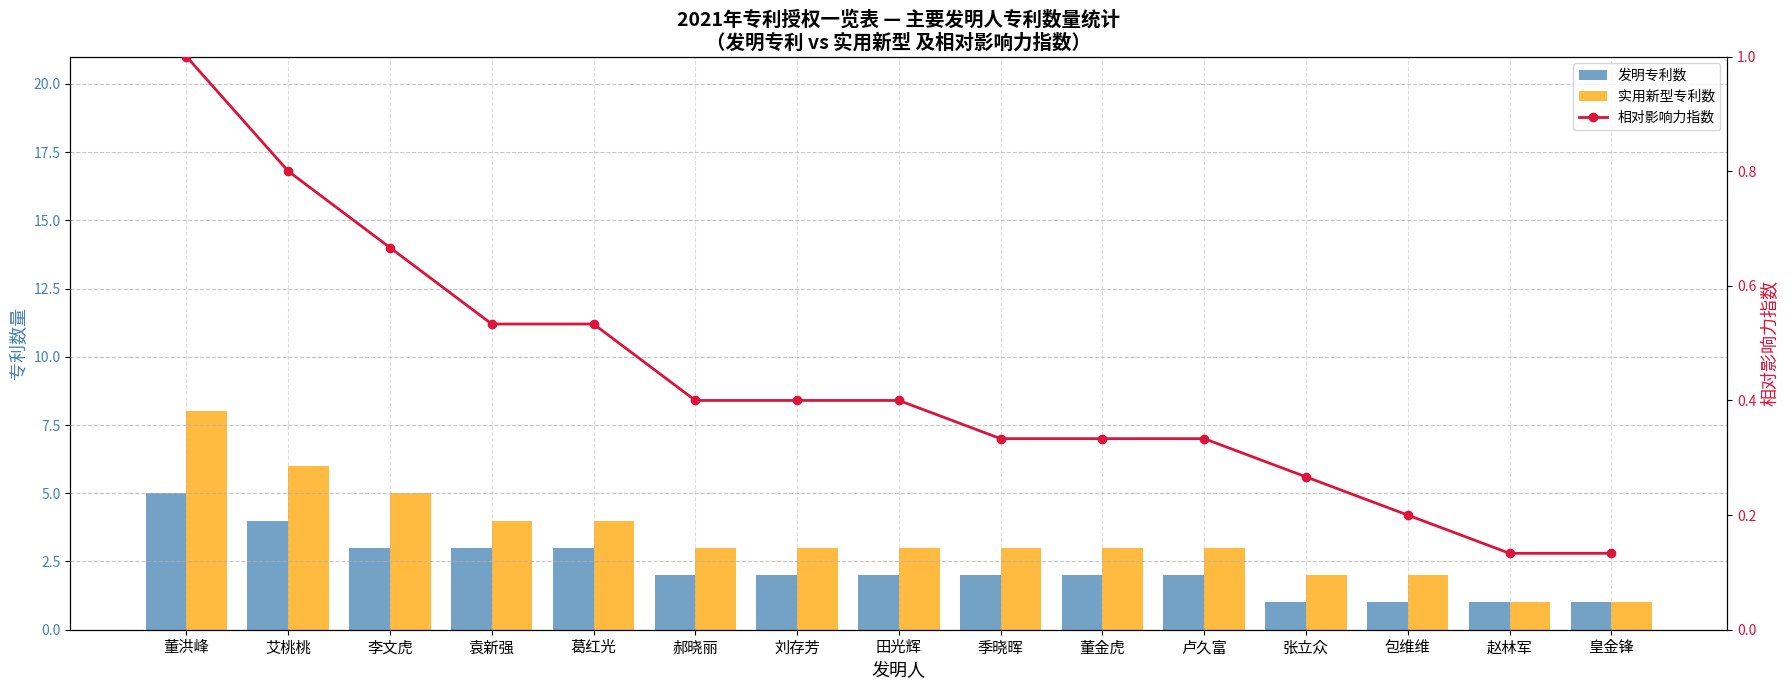

What is the maximum value shown in the chart?

8.0